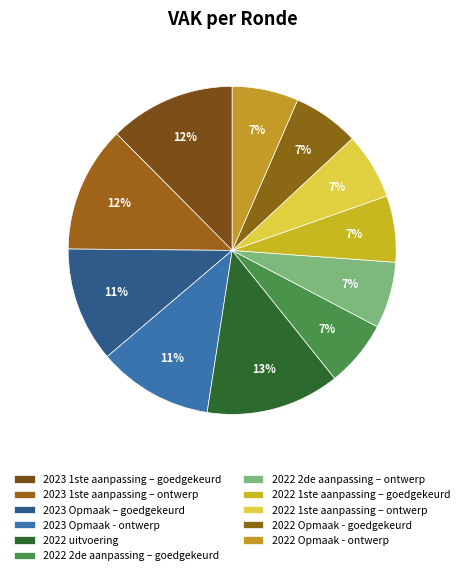

How many segments does this pie chart have?

11